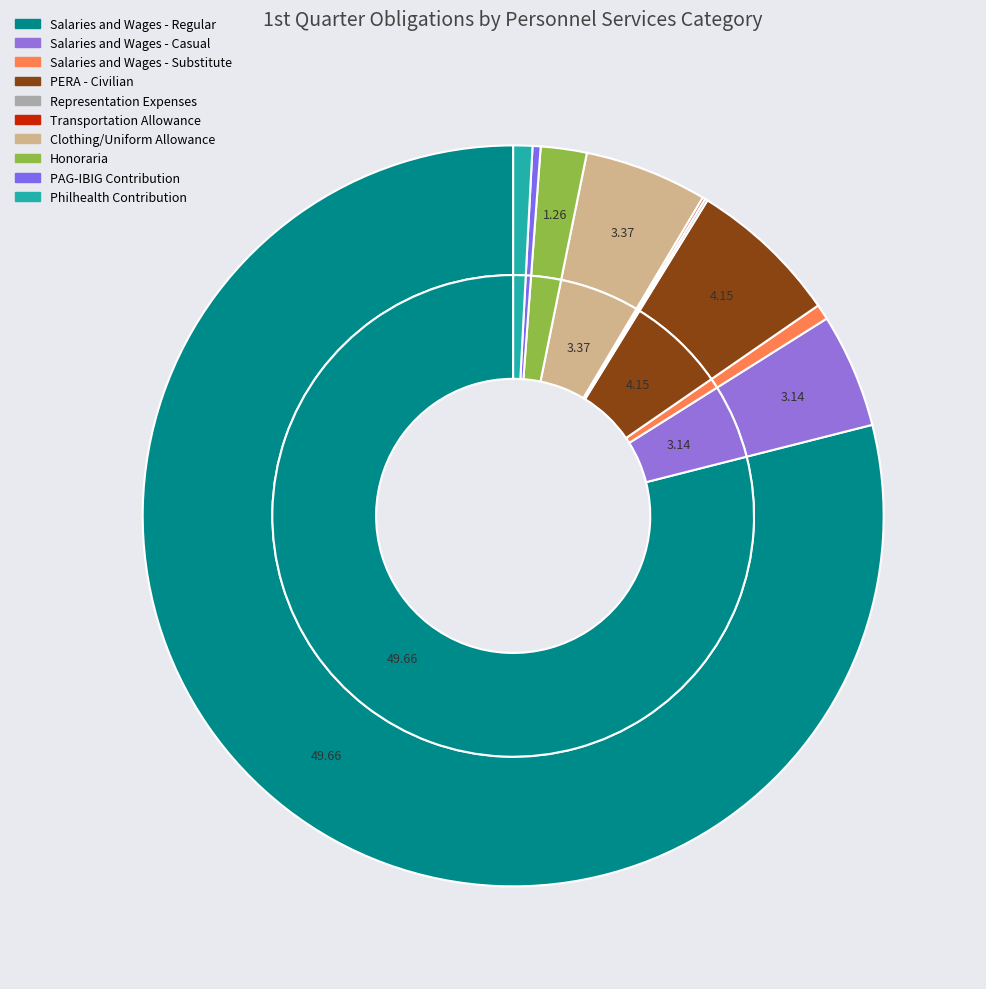

True or false: Salaries and Wages - Regular accounts for 79% of the total.

True